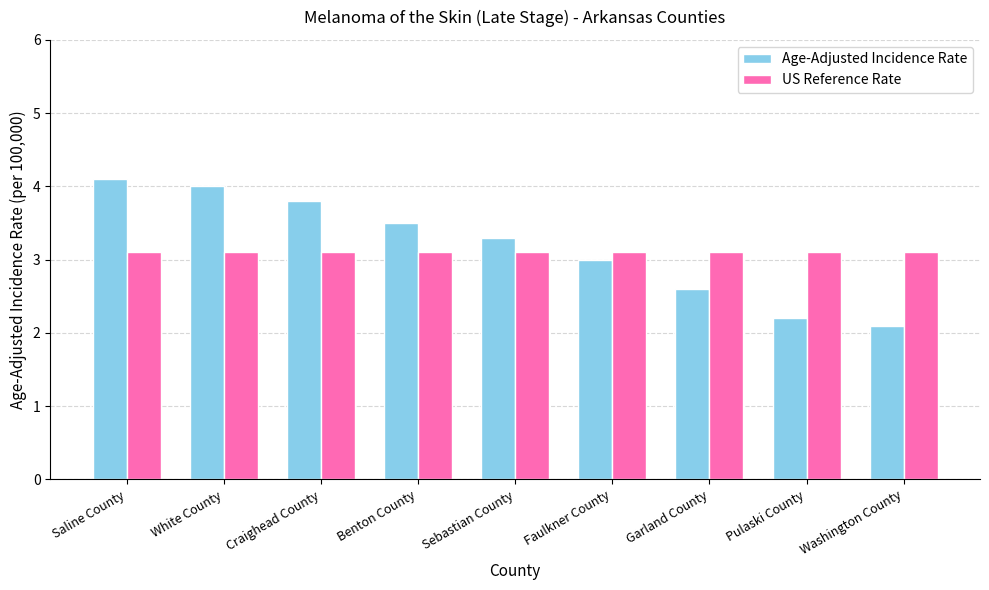

What is the value of the Age-Adjusted Incidence Rate bar at the 2nd from the left?

4.0